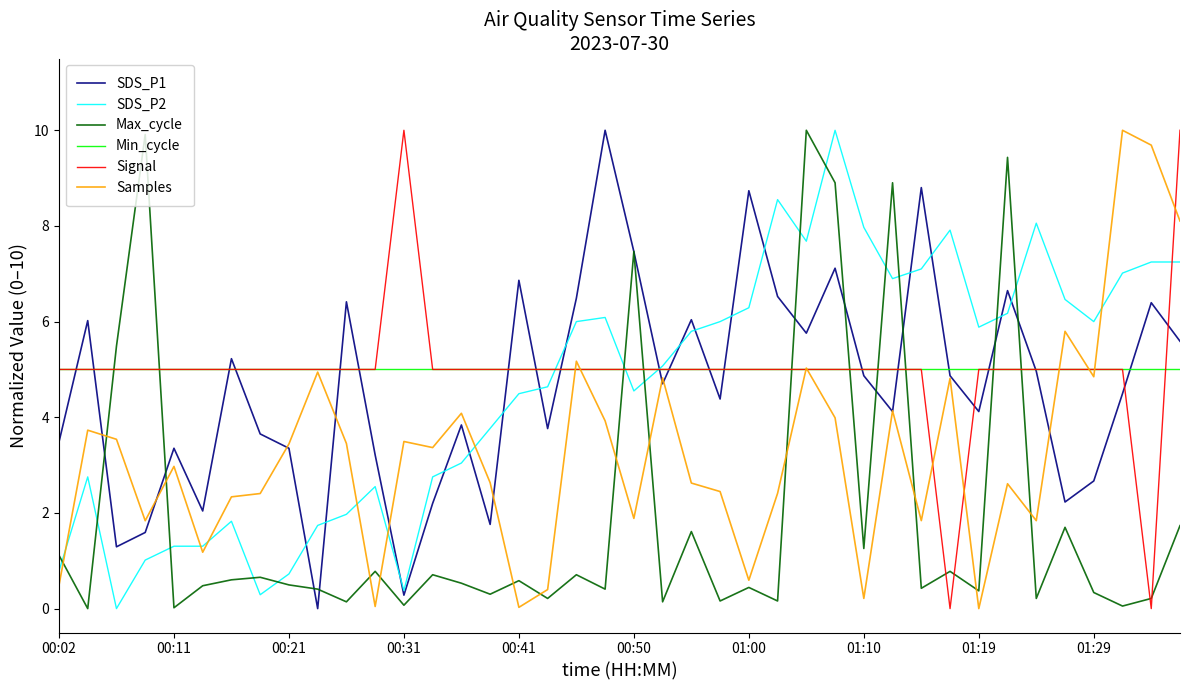

What is the highest value of the Samples series?

10.0